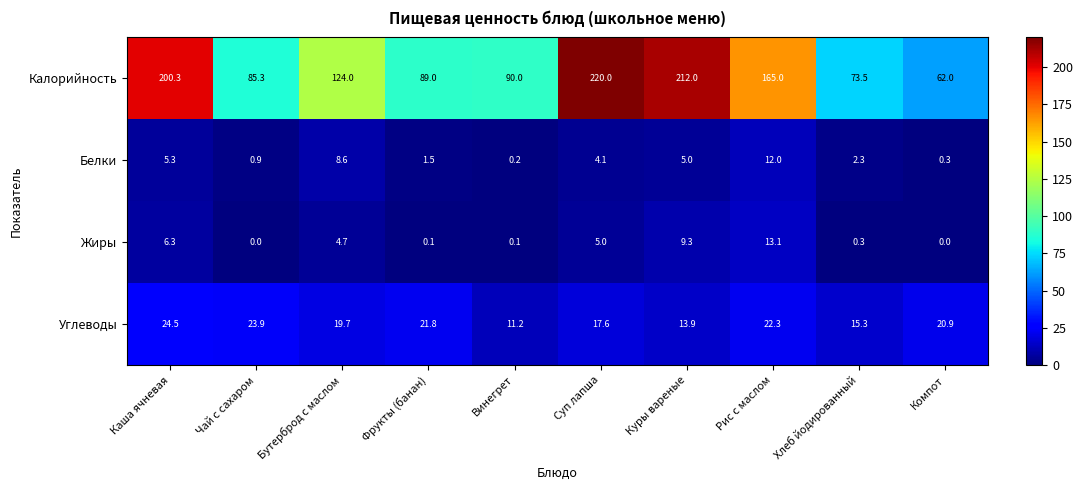

Is it true that Калорийность equals 165.0 at Рис с маслом?

True